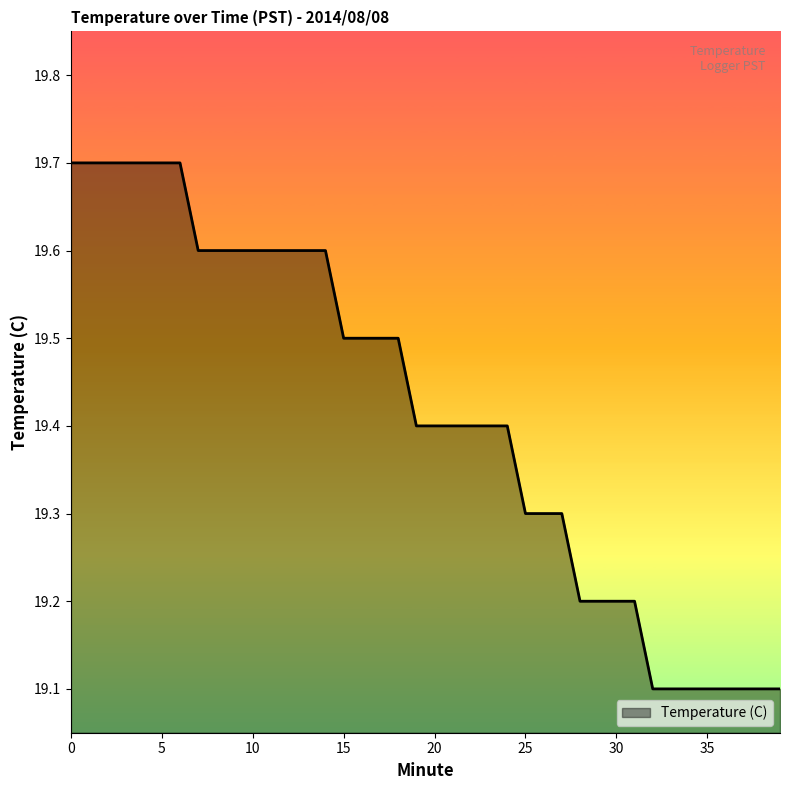

Reading left to right, extract all data points from this chart.

19.7	19.7	19.7	19.7	19.7	19.7	19.7	19.6	19.6	19.6	19.6	19.6	19.6	19.6	19.6	19.5	19.5	19.5	19.5	19.4	19.4	19.4	19.4	19.4	19.4	19.3	19.3	19.3	19.2	19.2	19.2	19.2	19.1	19.1	19.1	19.1	19.1	19.1	19.1	19.1